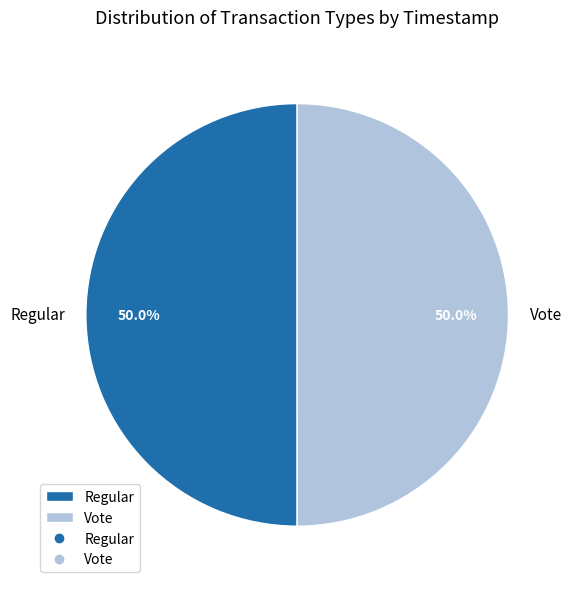

How many slices are in this pie chart?

2